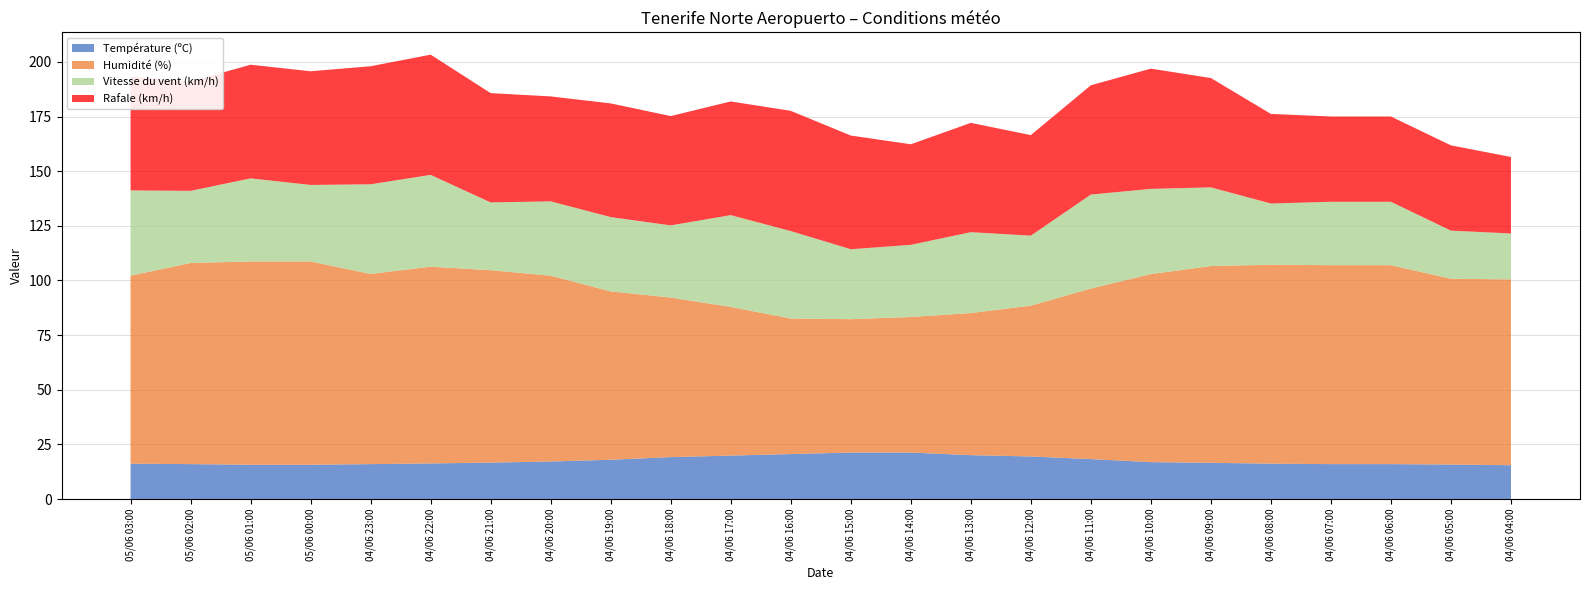

The Température (ºC) series shows 15.8 at 04/06 05:00. True or false?

True